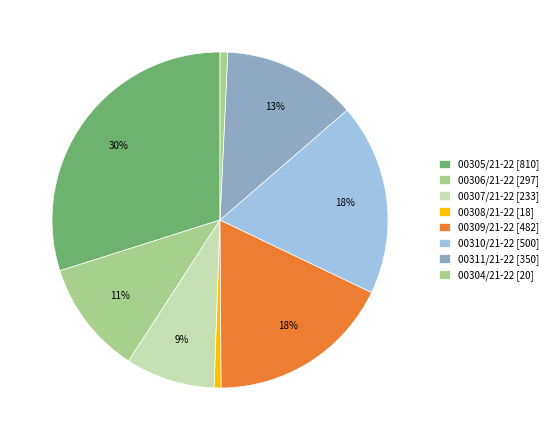

How many slices are in this pie chart?

8